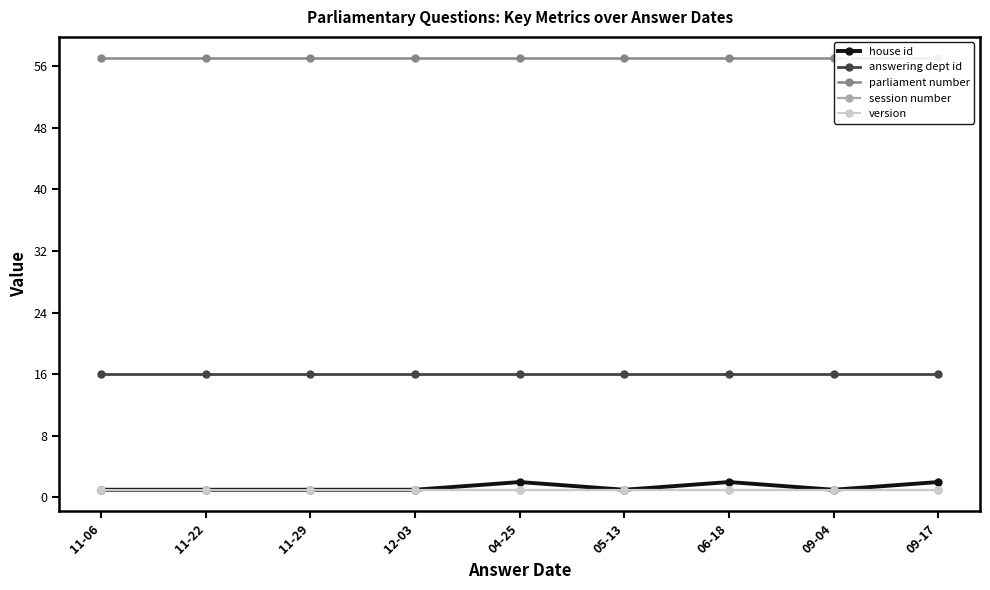

List the series in order of their peak value, lowest first.

session number, version, house id, answering dept id, parliament number